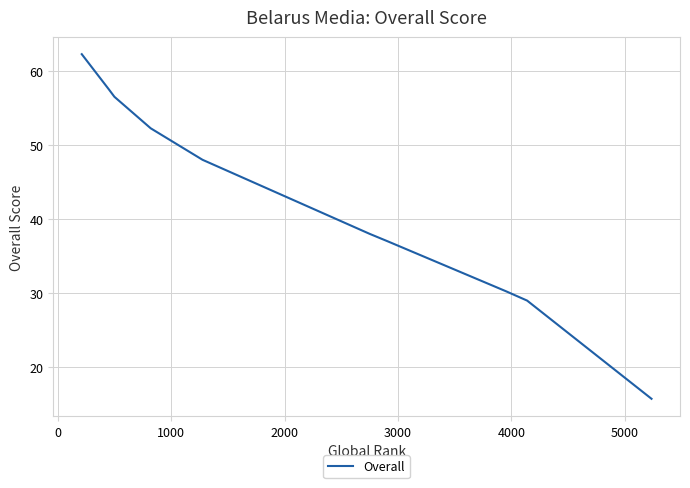

Does the chart display data point markers on the line(s)?

No